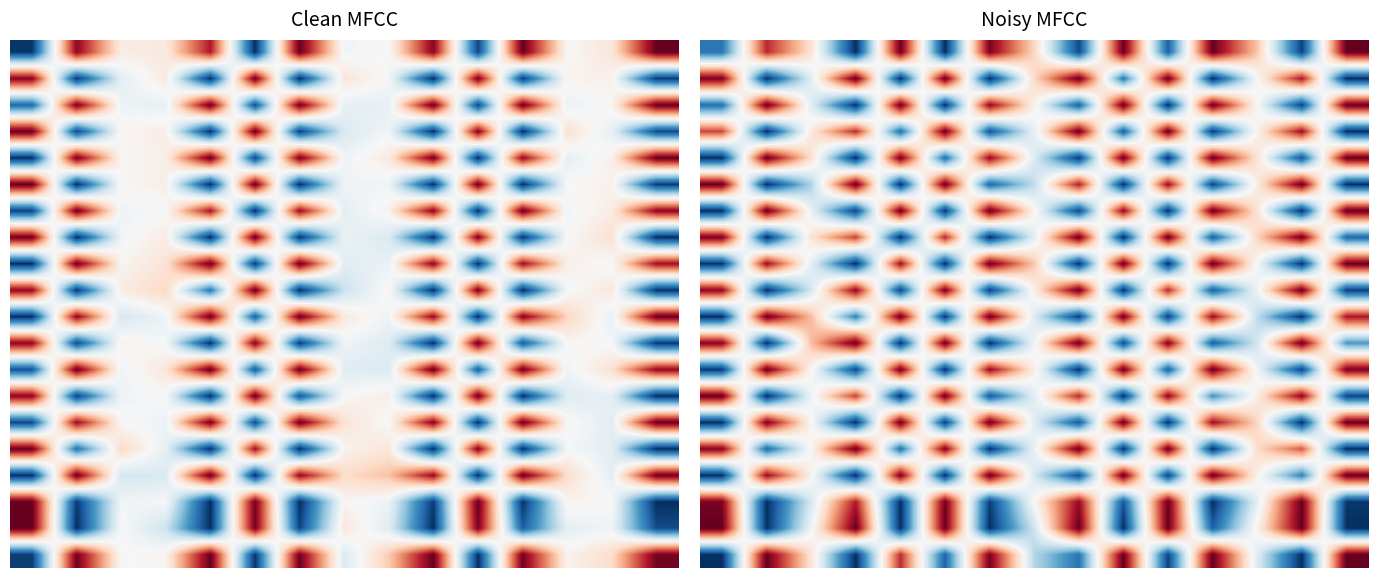

What is the sum of all 10.0 values?

7.5